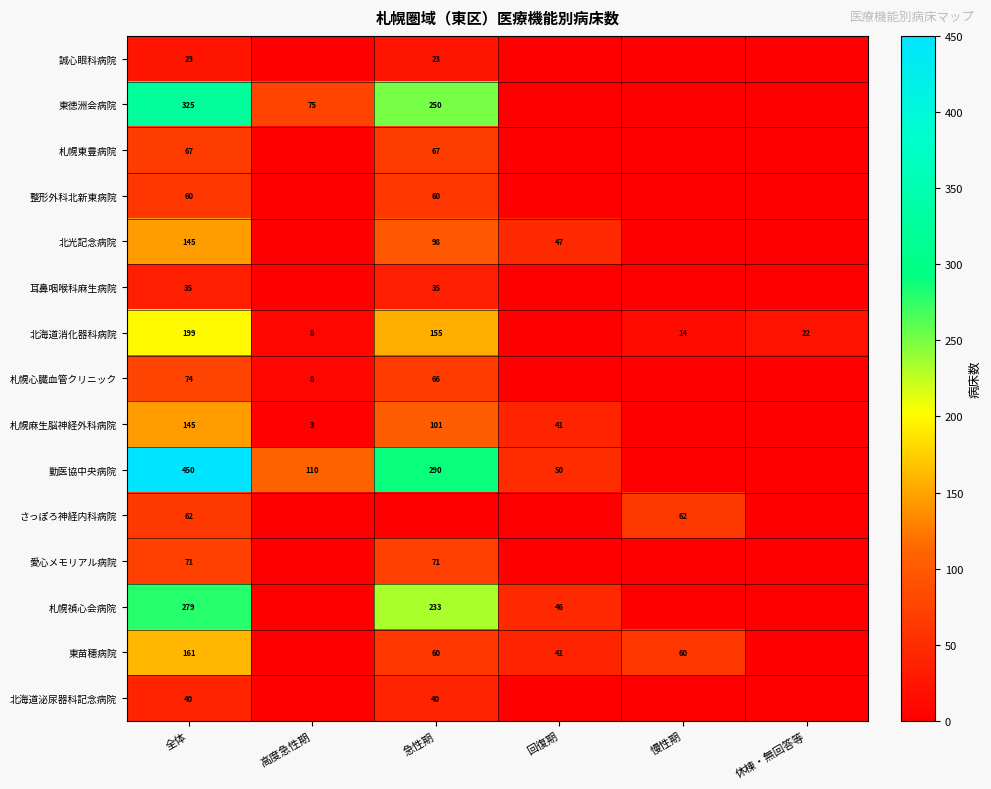

Is the value of 札幌心臓血管クリニック at 急性期 greater than the value of 札幌禎心会病院 at 全体?

No